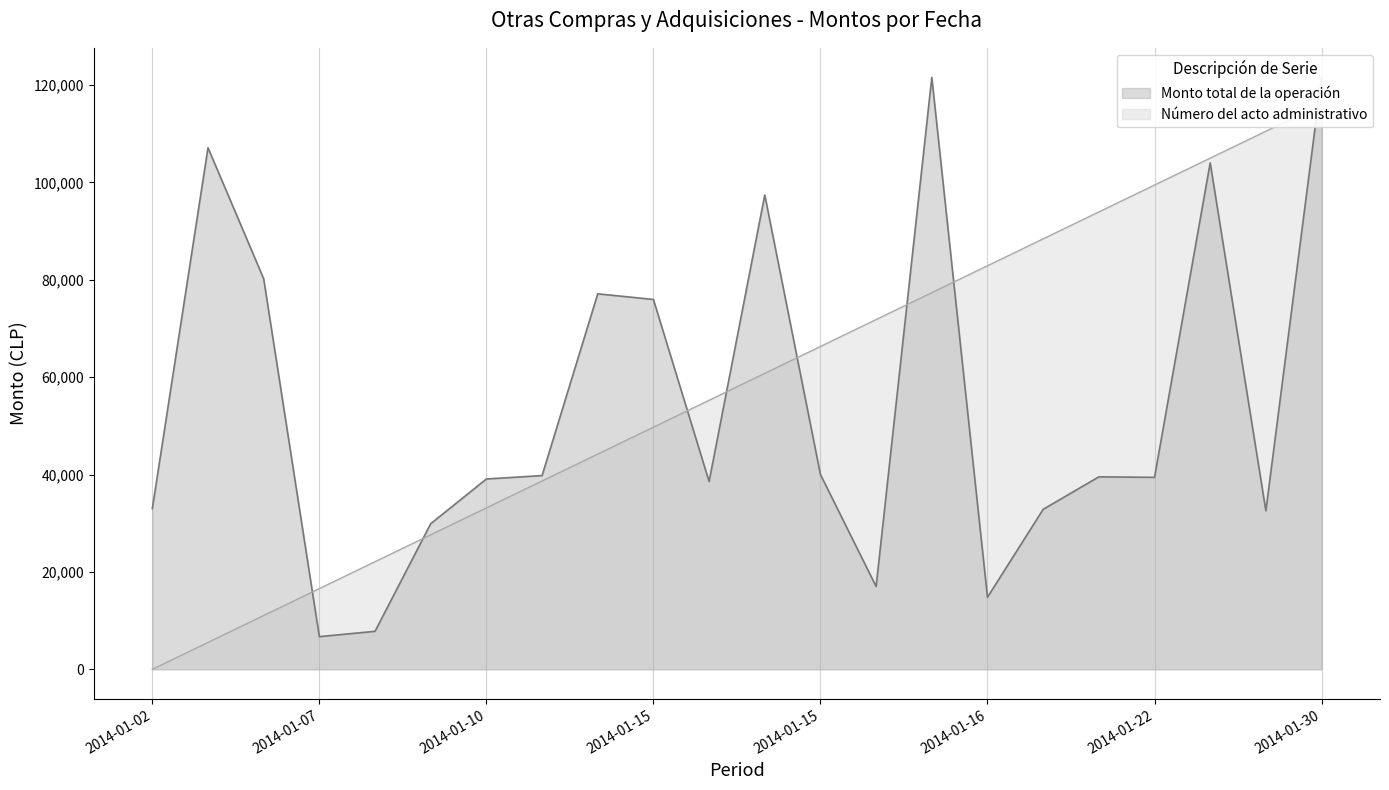

Reading left to right, list all the values displayed in this chart.

Monto total de la operación: 33000.0	107100.0	80200.0	6710.0	7800.0	29900.0	39080.0	39780.0	77100.0	75950.0	38560.0	97400.0	40000.0	17000.0	121537.0	14800.0	32850.0	39520.0	39420.0	104000.0	32550.0	121537.0
Número del acto administrativo: 0.0	5524.4	11048.8	16573.2	22097.6	27622.0	33146.5	38670.9	44195.3	49719.7	55244.1	60768.5	66292.9	71817.3	77341.7	82866.1	88390.5	93915.0	99439.4	104963.8	110488.2	116012.6